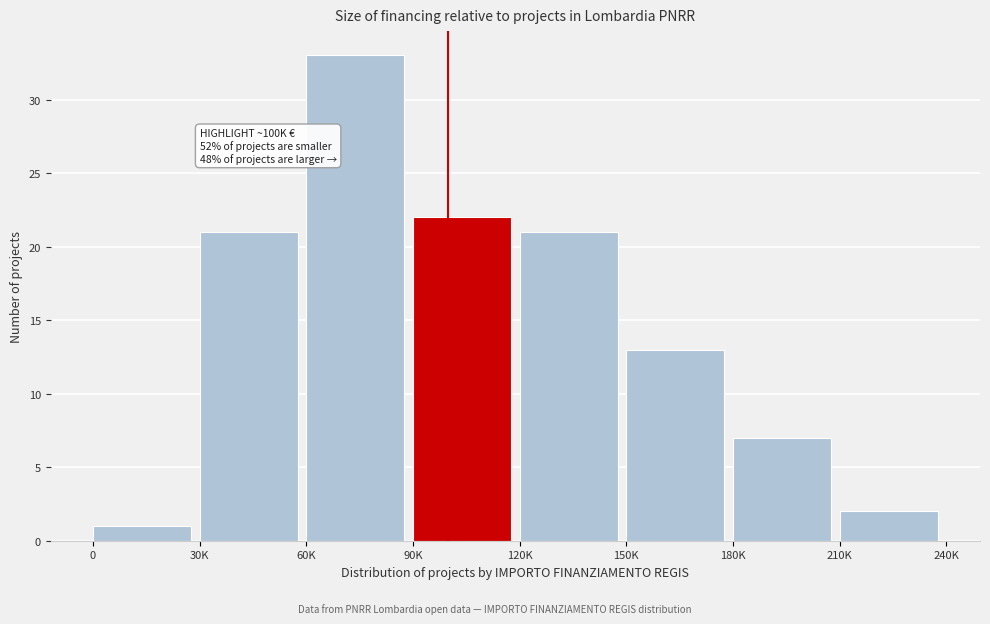

Reading left to right, transcribe all the data shown in this chart.

0=1	30K=21	60K=33	90K=22	120K=21	150K=13	180K=7	210K=2